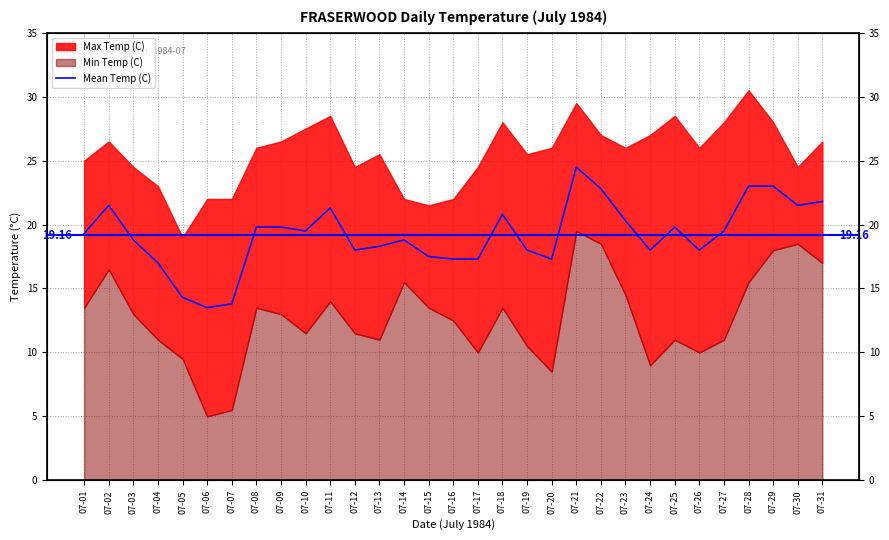

Reading right to left, list all the values displayed in this chart.

21.8	21.5	23.0	23.0	19.5	18.0	19.8	18.0	20.3	22.8	24.5	17.3	18.0	20.8	17.3	17.3	17.5	18.8	18.3	18.0	21.3	19.5	19.8	19.8	13.8	13.5	14.3	17.0	18.8	21.5	19.3